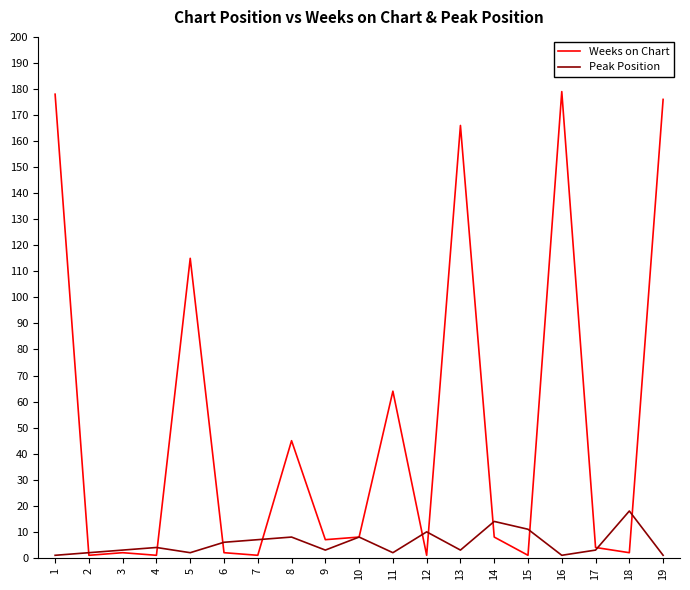

What is the greatest value displayed?

179